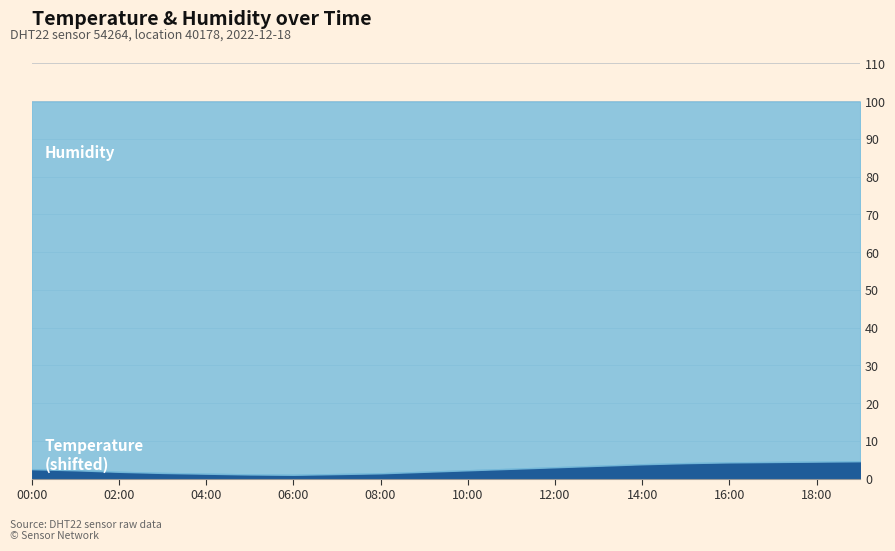

What is the sum of all Temperature values?

-67.3